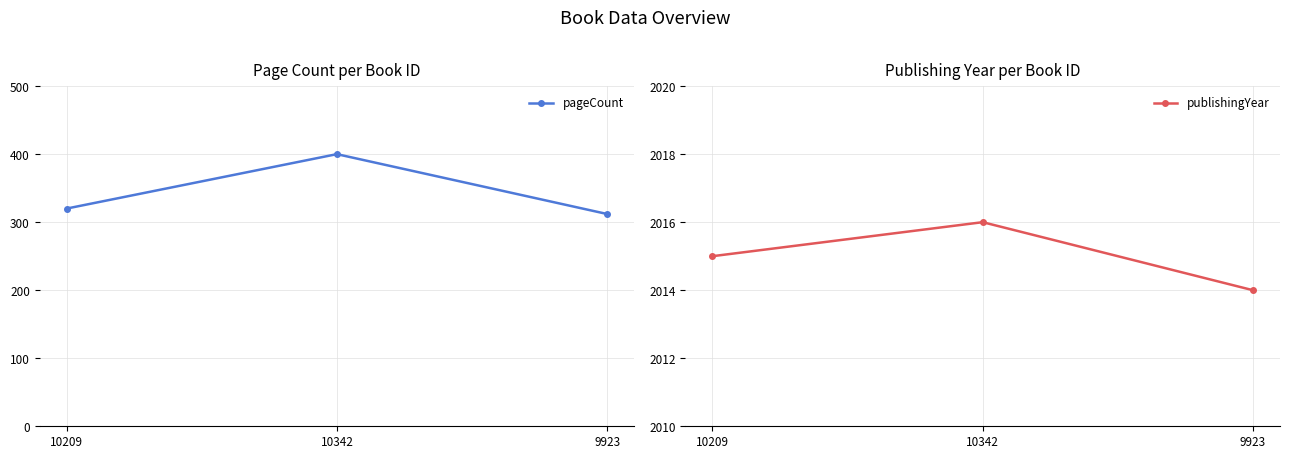

Between 10342 and 9923, which series saw the biggest shift?

pageCount